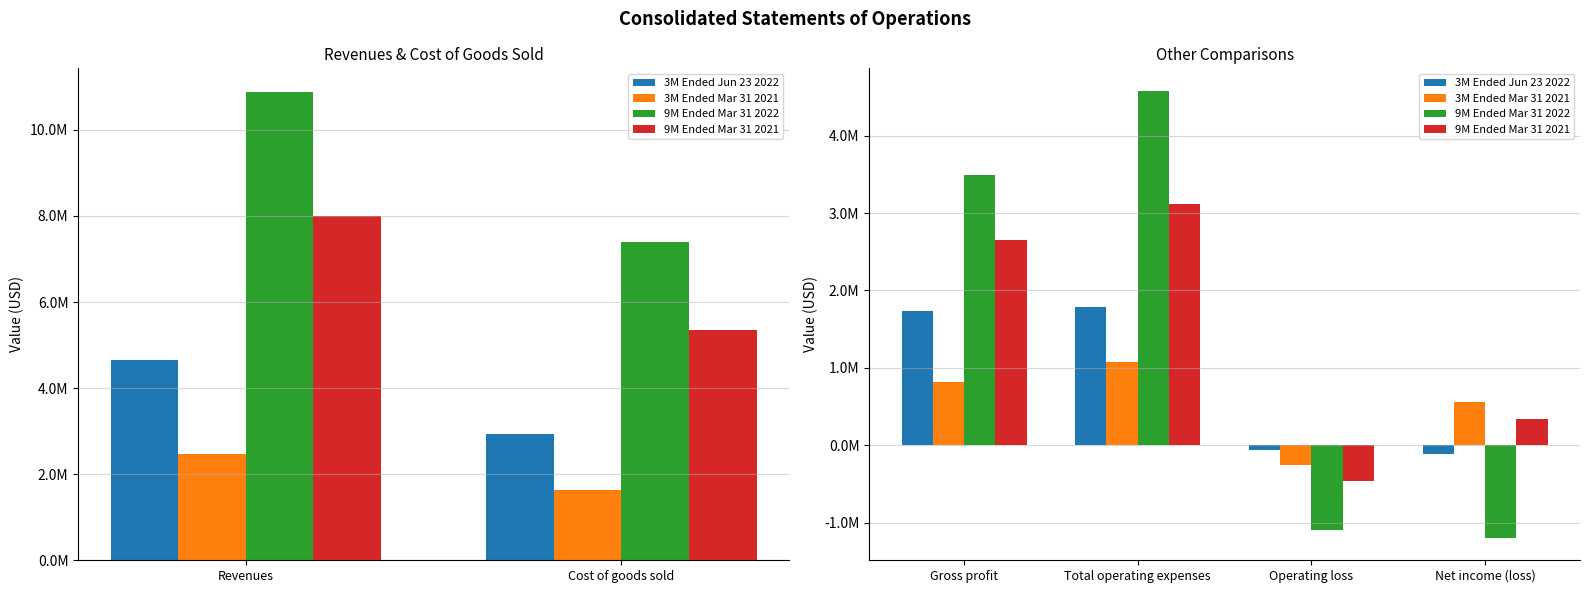

What is the lowest value of the 9M Ended Mar 31 2021 series?

-467143